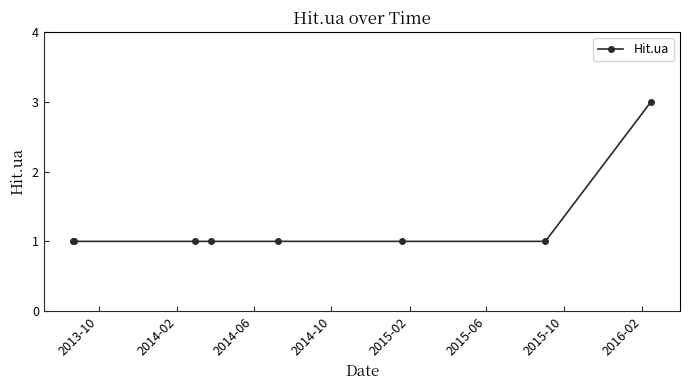

Count the number of data series in this chart.

1